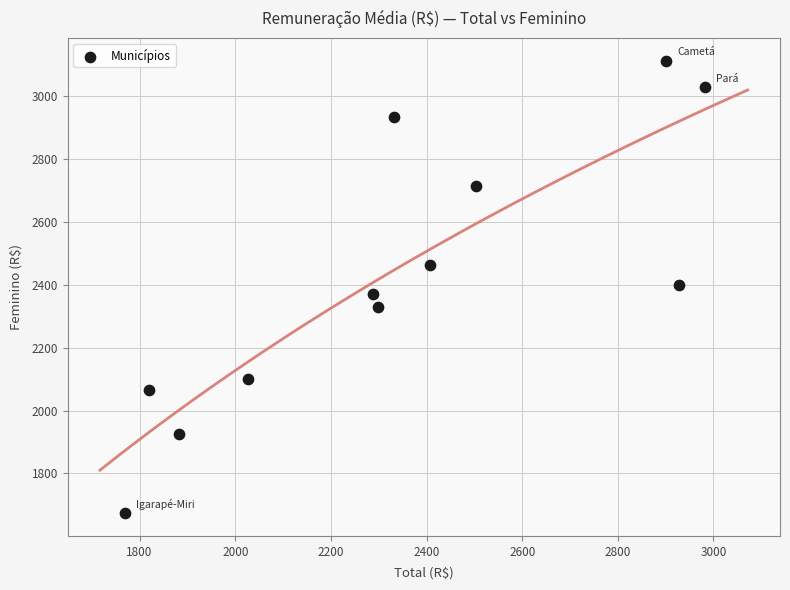

What is the average Y value?

2426.8